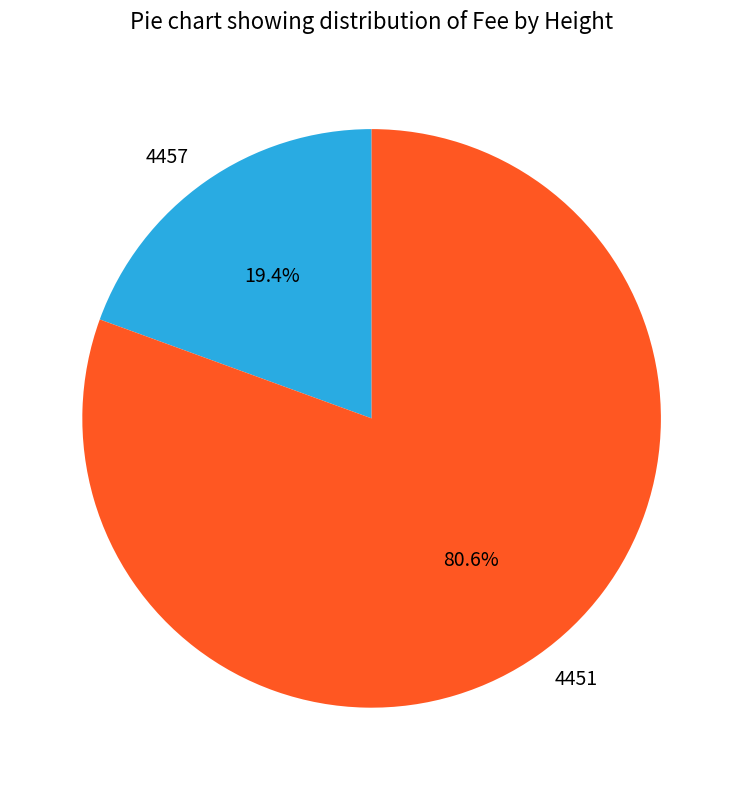

Which category has the smallest portion of the pie?

4457